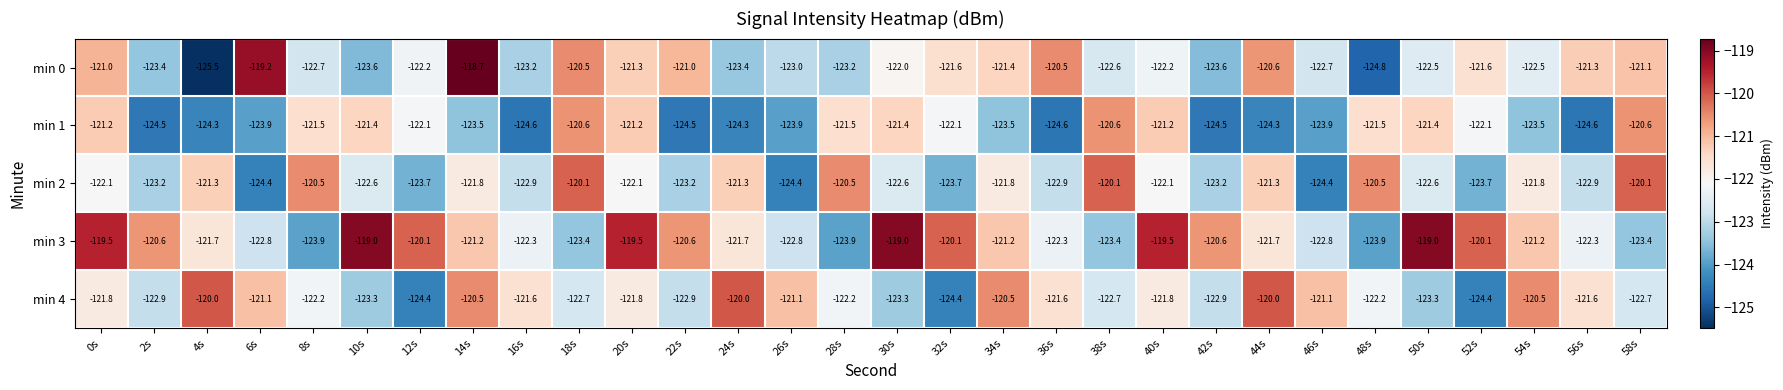

Where does the min 3 series first go above -121?

0s